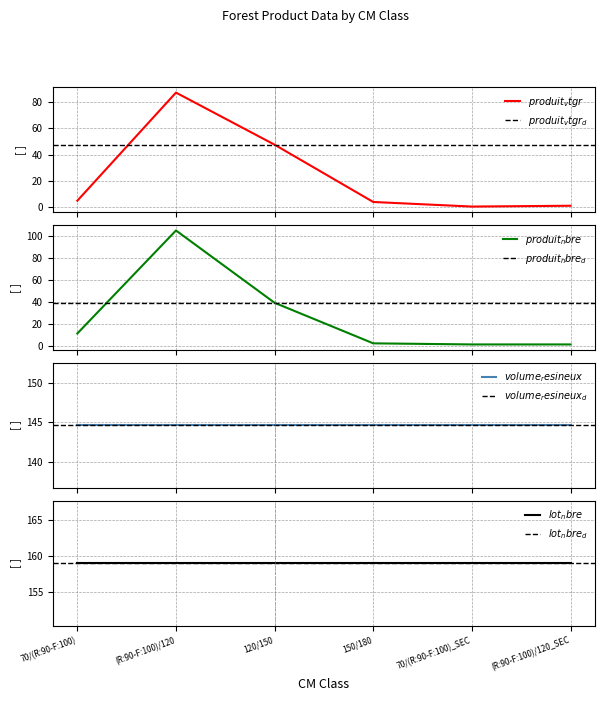

Does the chart have visible grid lines?

Yes